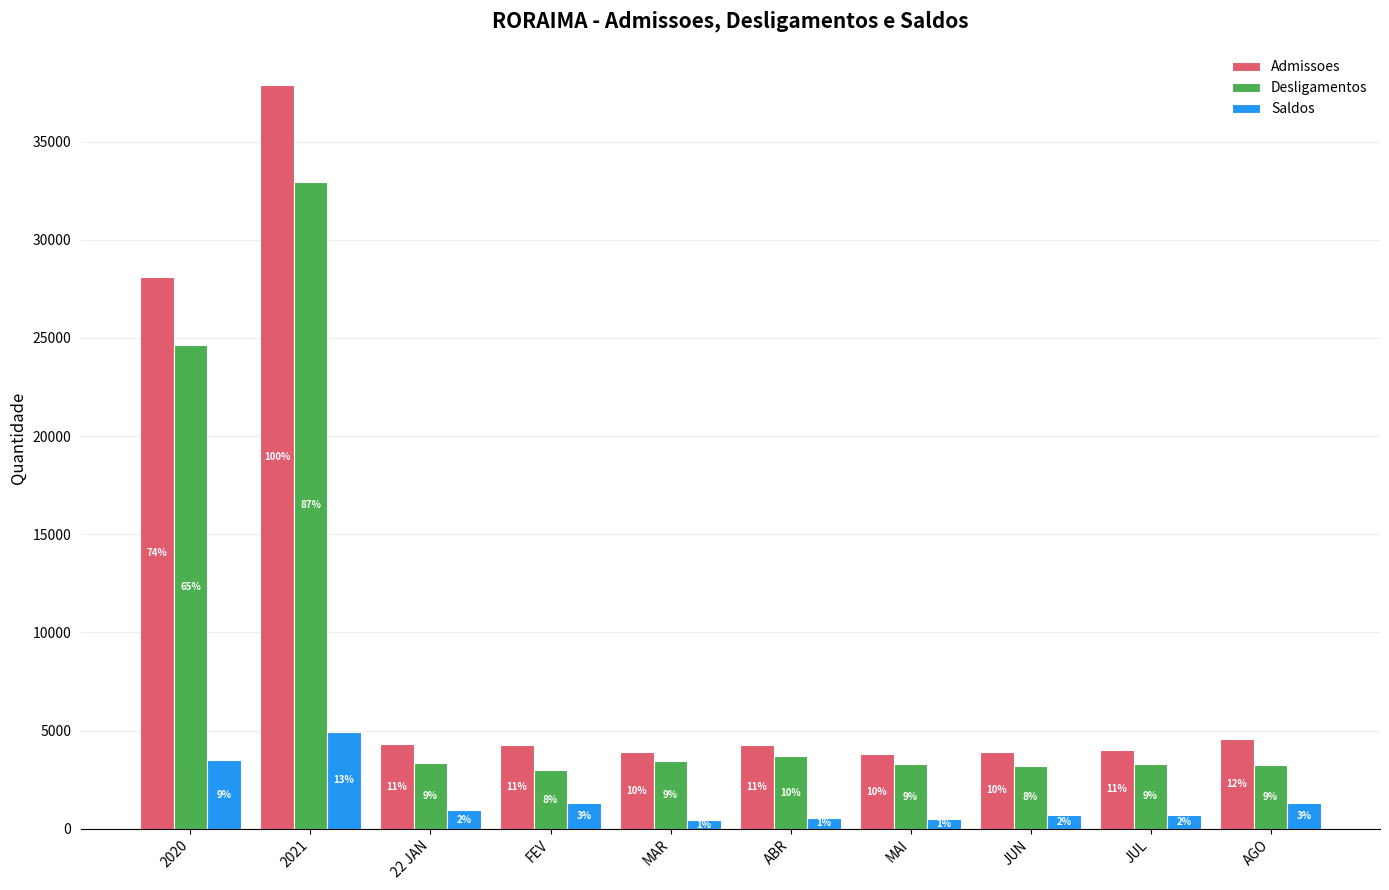

What is the approximate value of Admissoes at 2020, to the nearest 50?

28100